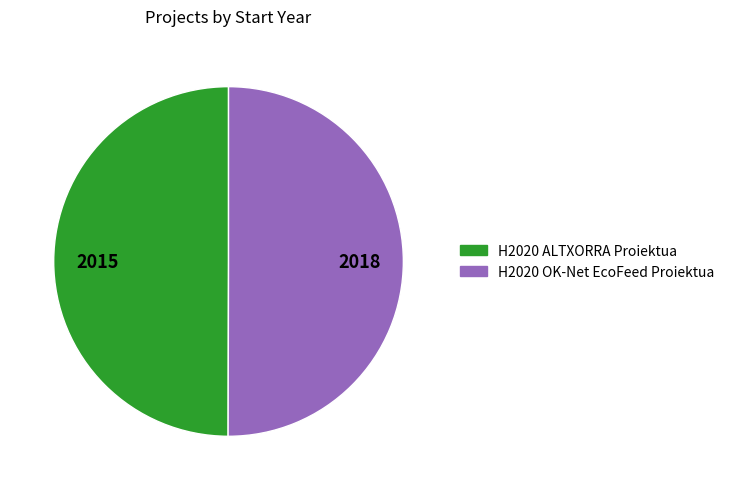

Is it true that H2020 OK-Net EcoFeed Proiektua is 50% of the pie?

True